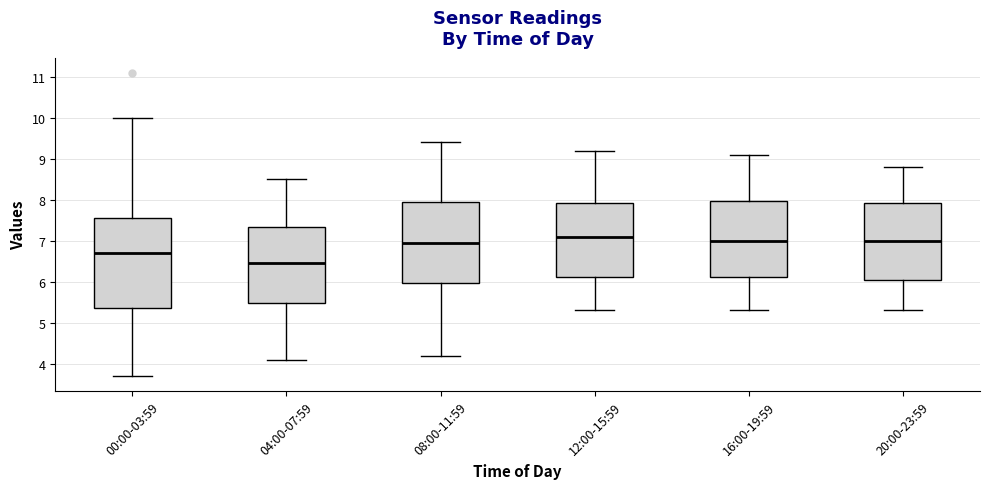

Reading left to right, read every box against the y-axis: the position of its median line, the range the box covers, and the ends of its whiskers. The values are not printed on the chart, so give them approximately, as read against the axis.

00:00-03:59: median 6.7, box 5.4 to 7.6, whiskers 3.7 to 10.0
04:00-07:59: median 6.5, box 5.5 to 7.3, whiskers 4.1 to 8.5
08:00-11:59: median 7.0, box 6.0 to 8.0, whiskers 4.2 to 9.4
12:00-15:59: median 7.1, box 6.1 to 7.9, whiskers 5.3 to 9.2
16:00-19:59: median 7.0, box 6.1 to 8.0, whiskers 5.3 to 9.1
20:00-23:59: median 7.0, box 6.1 to 7.9, whiskers 5.3 to 8.8